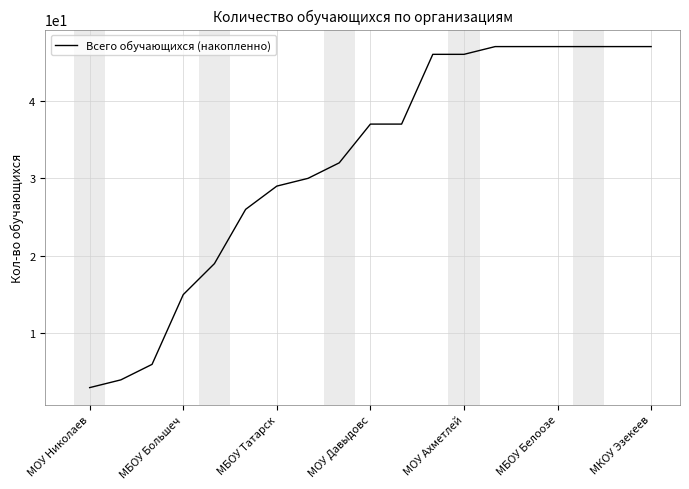

What is the difference between the maximum and minimum values?

44